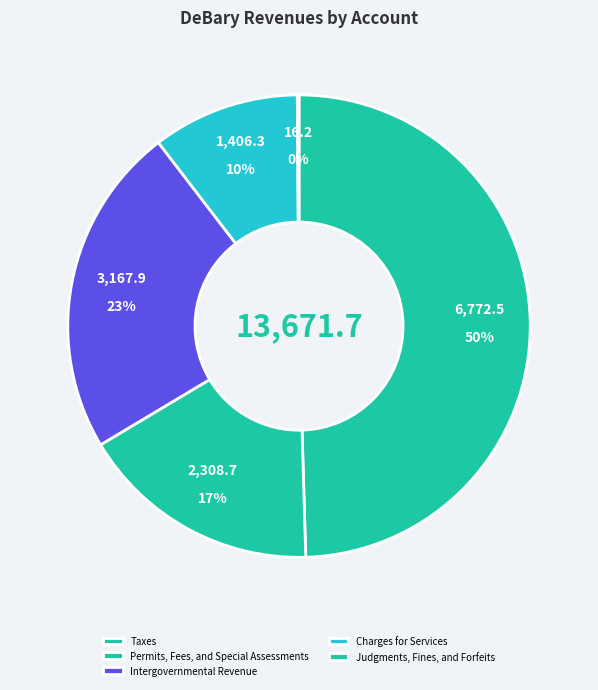

To the nearest percent, what is the difference between the largest and smallest slice percentages?

49%